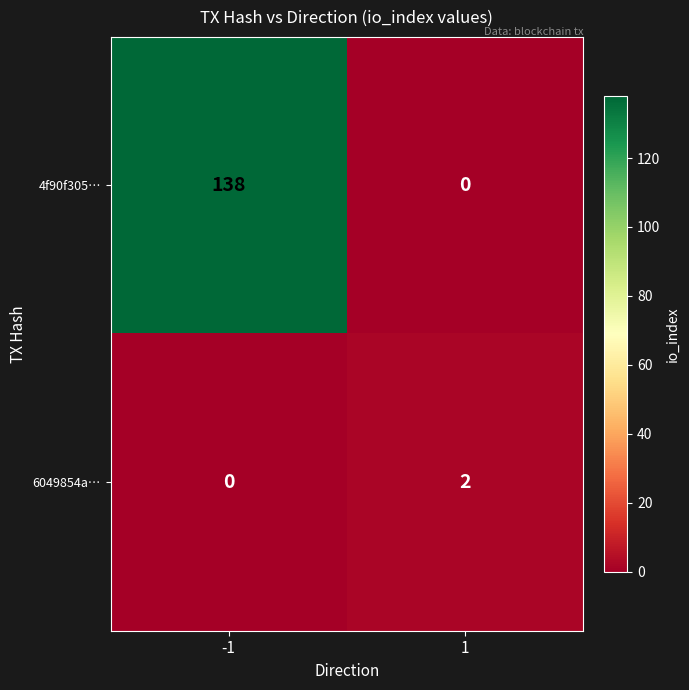

What is the sum of the 4f90f305… values at -1 and 1?

138